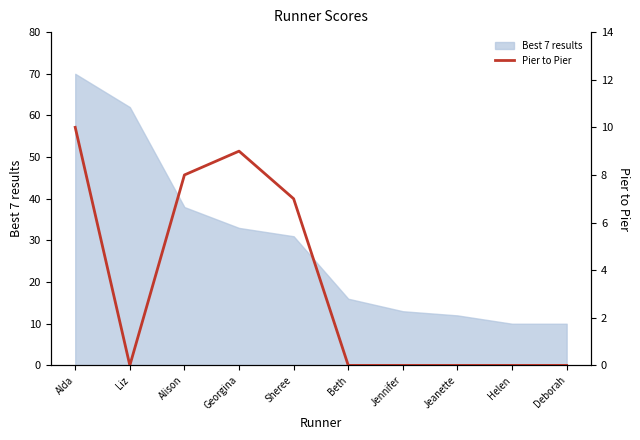

What position from the right is Sheree?

6